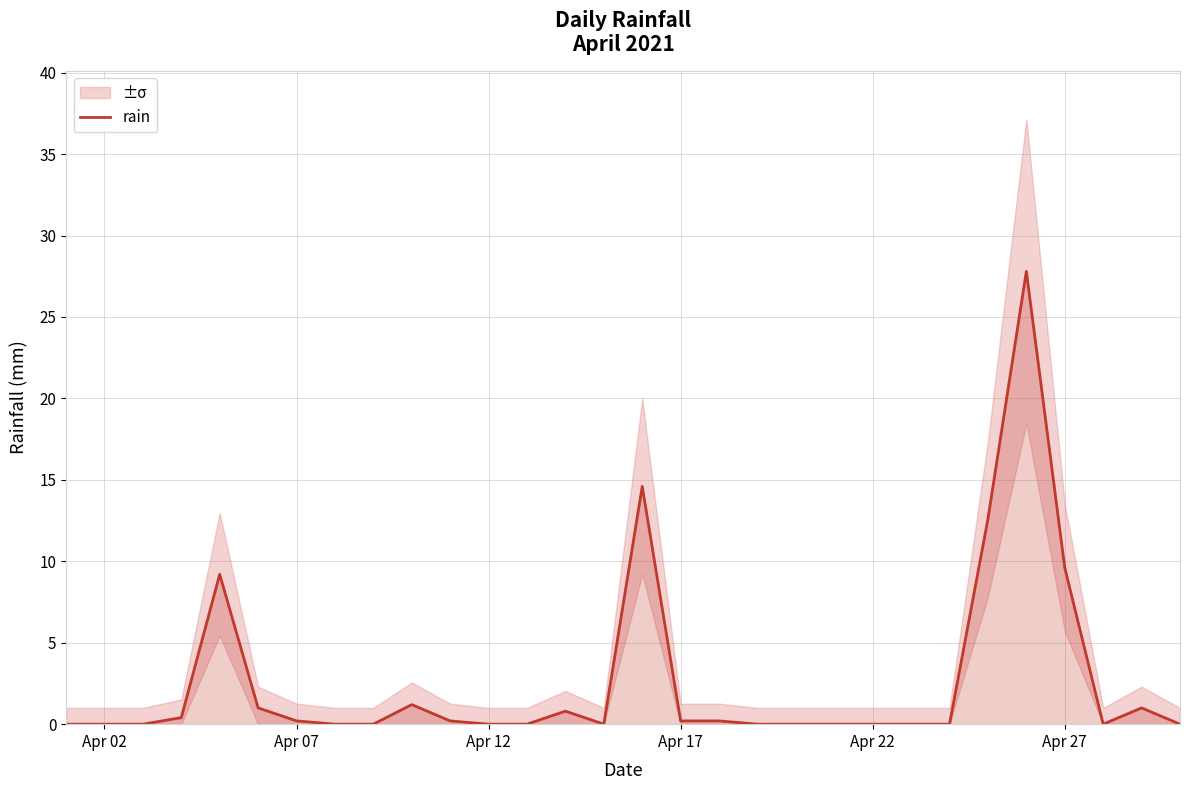

What is the highest value of the rain series?

27.8